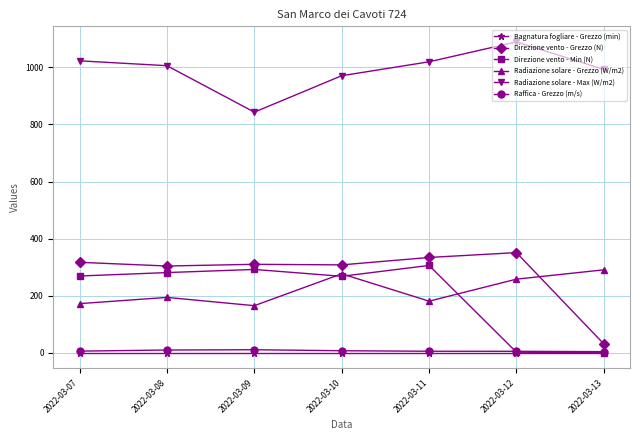

Which series has the largest total across all categories?

Radiazione solare - Max (W/m2)